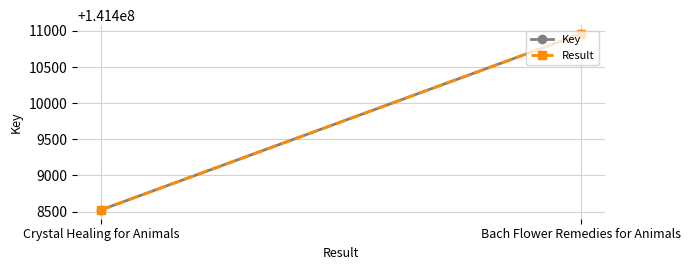

How many lines are shown in the chart?

2